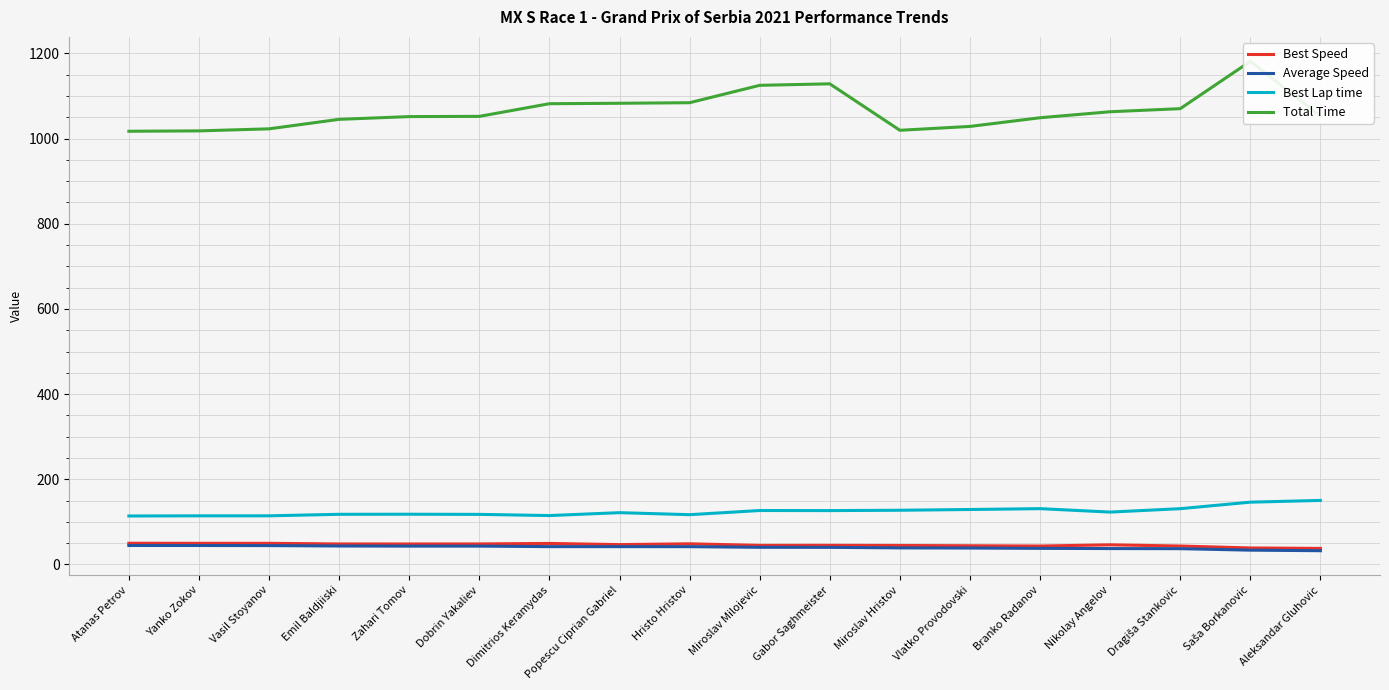

At how many categories does at least one series exceed 625?

18